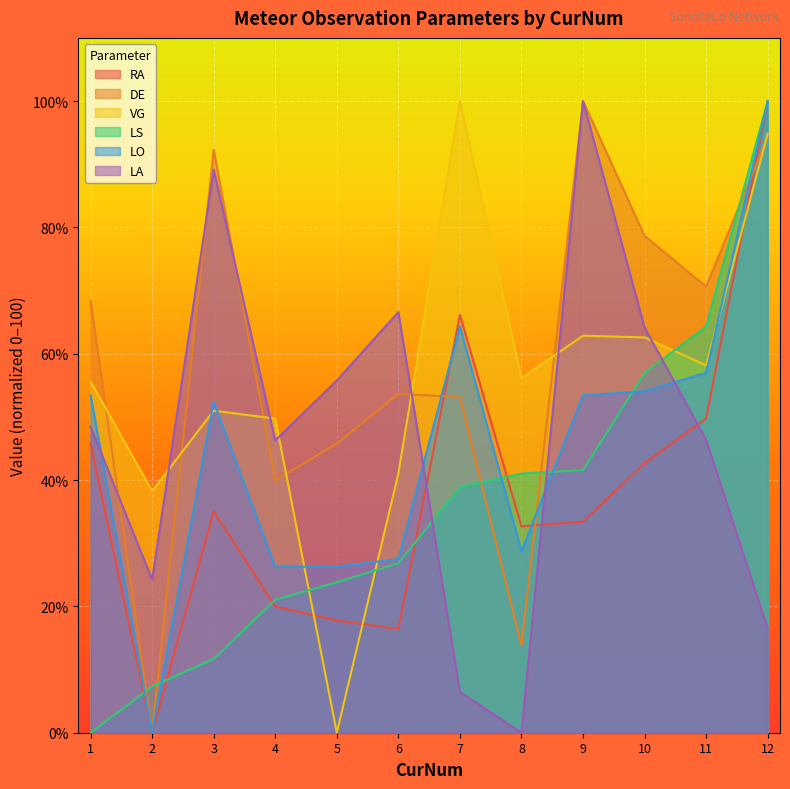

Is it true that VG equals 0.0 at 5?

True